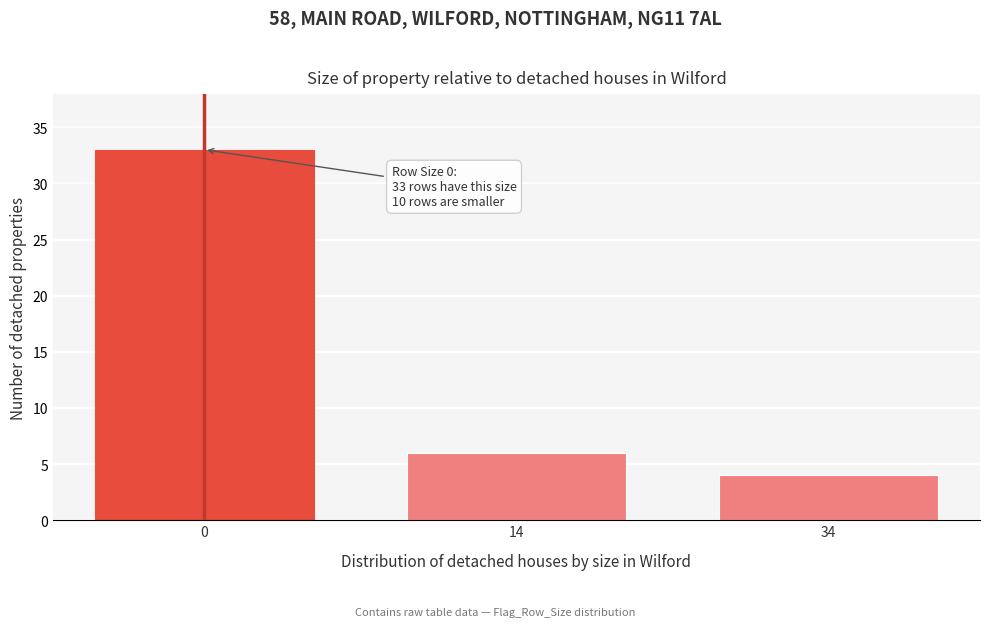

Reading left to right, list all the values displayed in this chart.

33	6	4